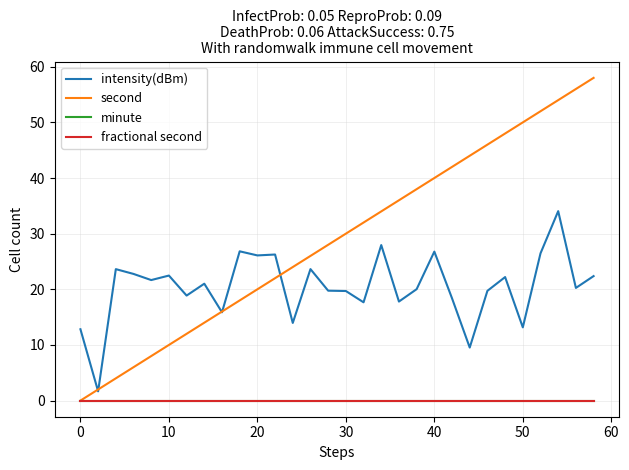

Does the chart display data point markers on the line(s)?

No